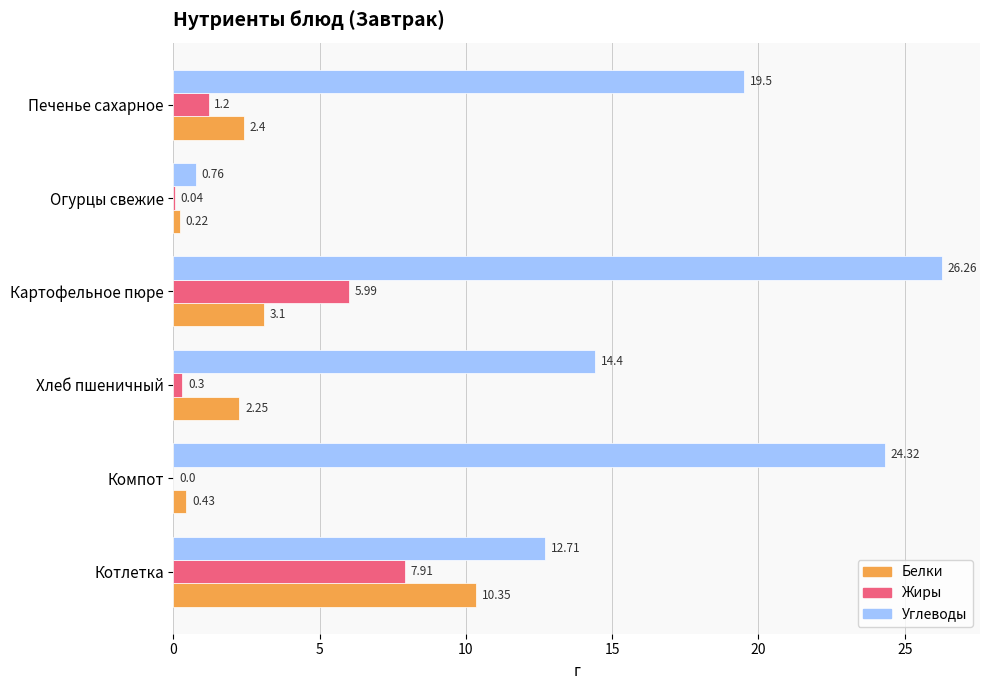

Between Картофельное пюре and Огурцы свежие, which series saw the biggest shift?

Углеводы